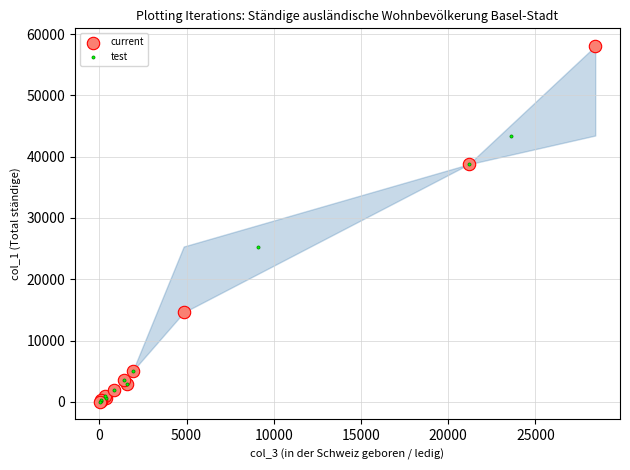

Which series reaches the maximum Y coordinate?

current